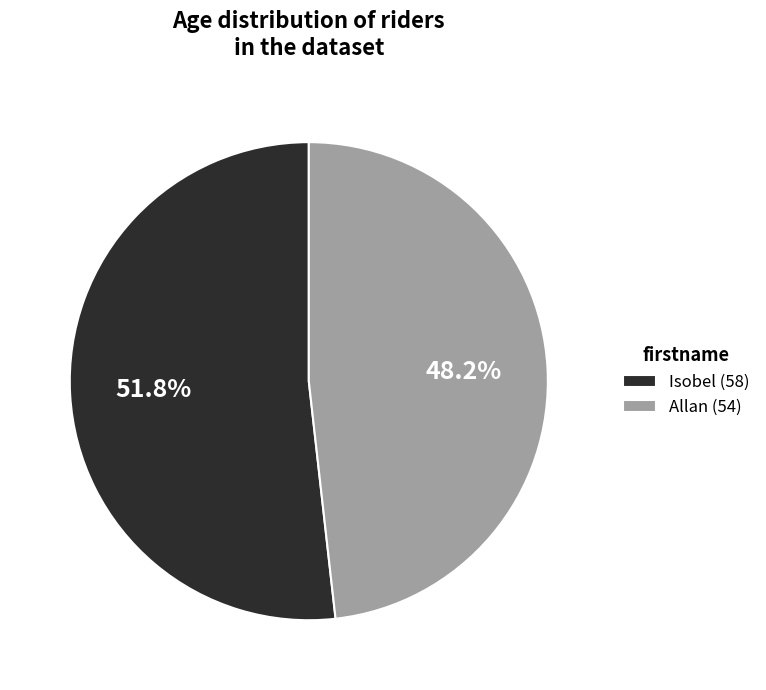

Is it true that Isobel is 66% of the pie?

False